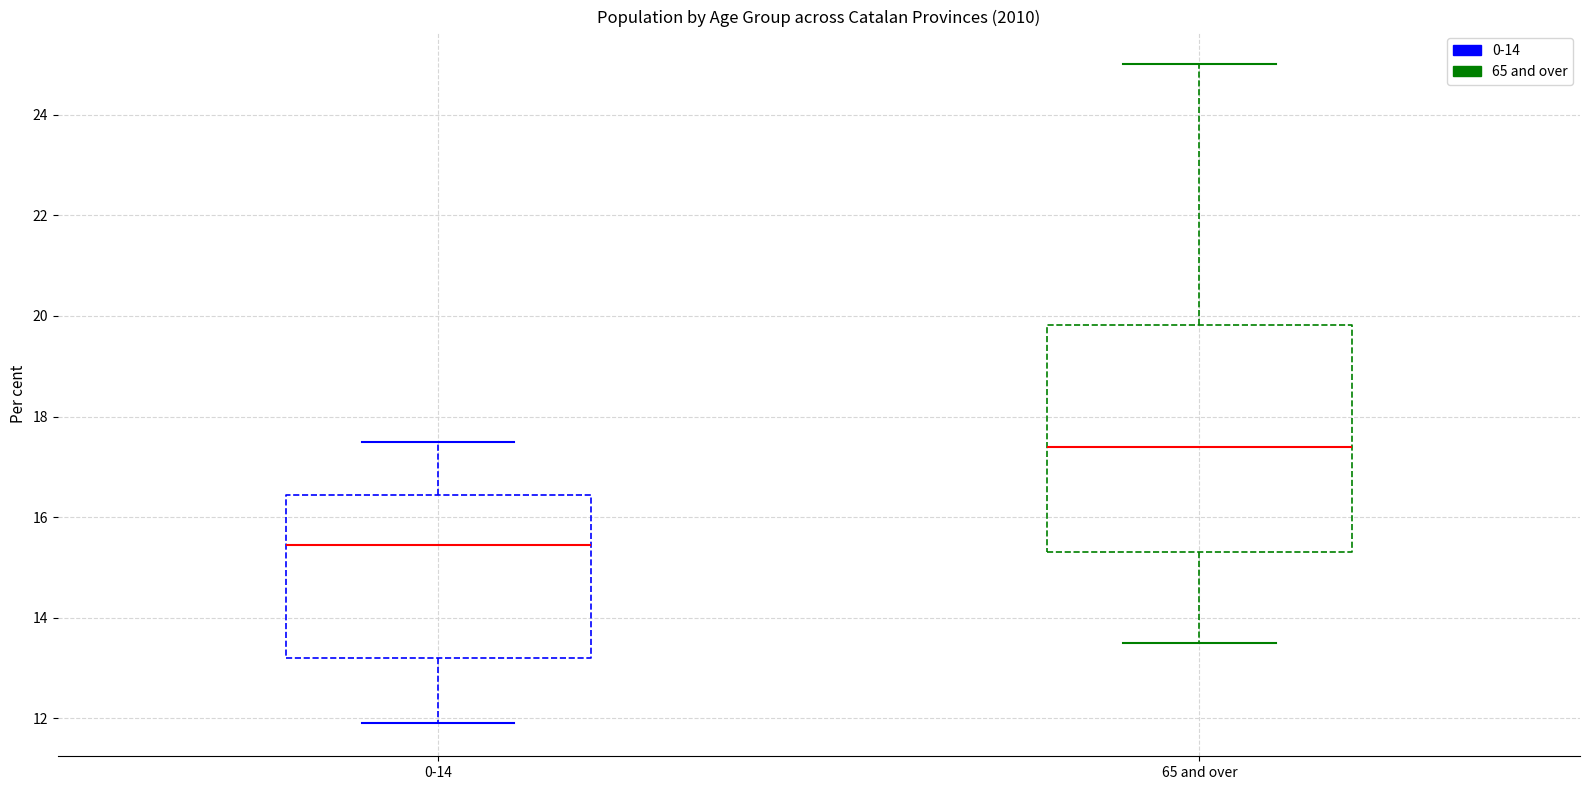

Reading left to right, read every box against the y-axis: the position of its median line, the range the box covers, and the ends of its whiskers. The values are not printed on the chart, so give them approximately, as read against the axis.

0-14: median 15.4, box 13.2 to 16.4, whiskers 12.0 to 17.6
65 and over: median 17.4, box 15.4 to 19.8, whiskers 13.6 to 25.0